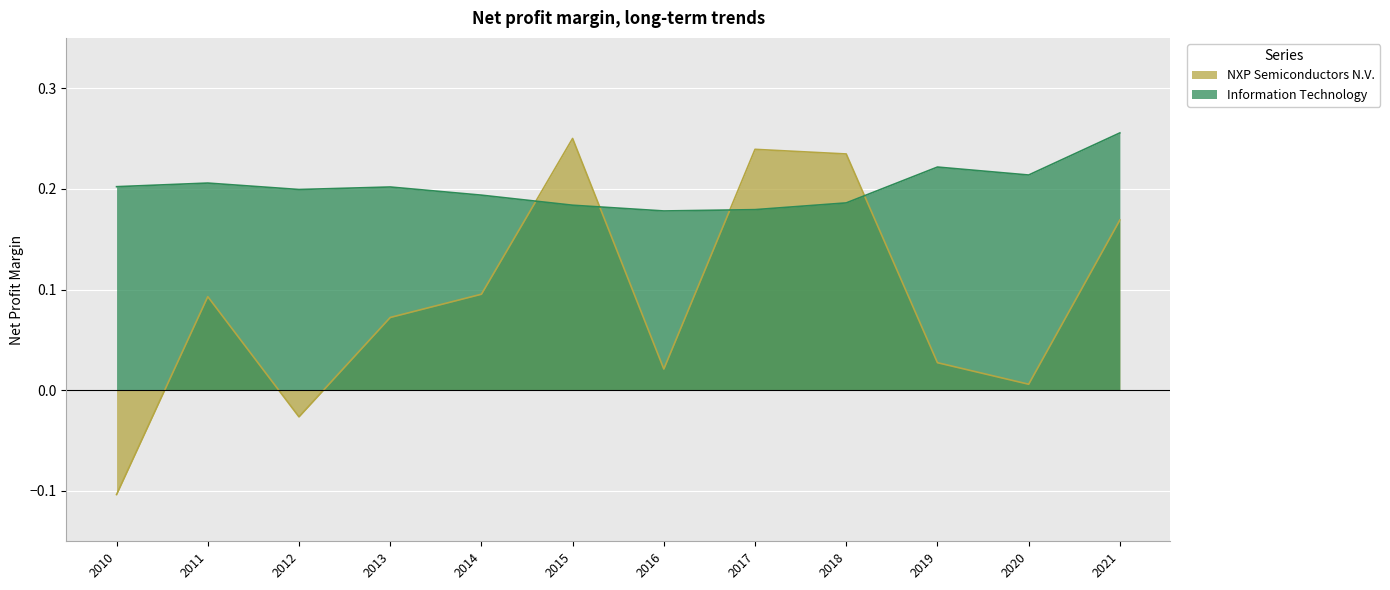

What value does the Information Technology series have at 2019?

0.2